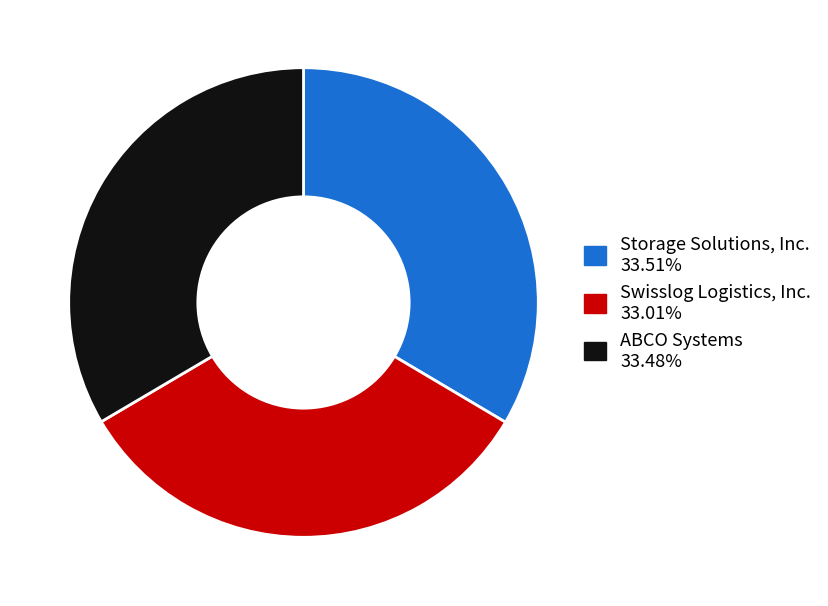

Is there any slice that represents more than half of the pie?

No